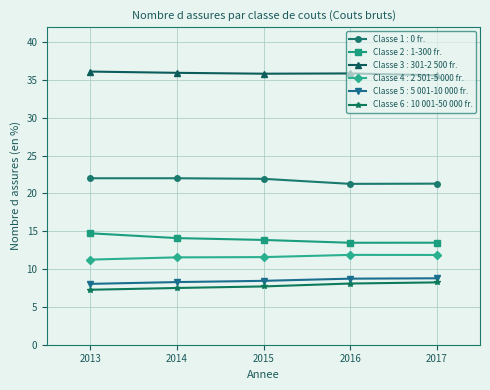

True or false: Classe 6 : 10 001-50 000 fr. and Classe 4 : 2 501-5 000 fr. cross at least once.

False